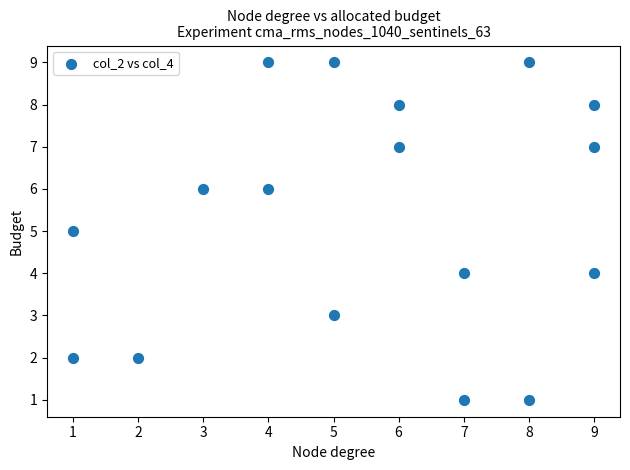

What is the range of X values (max minus min)?

8